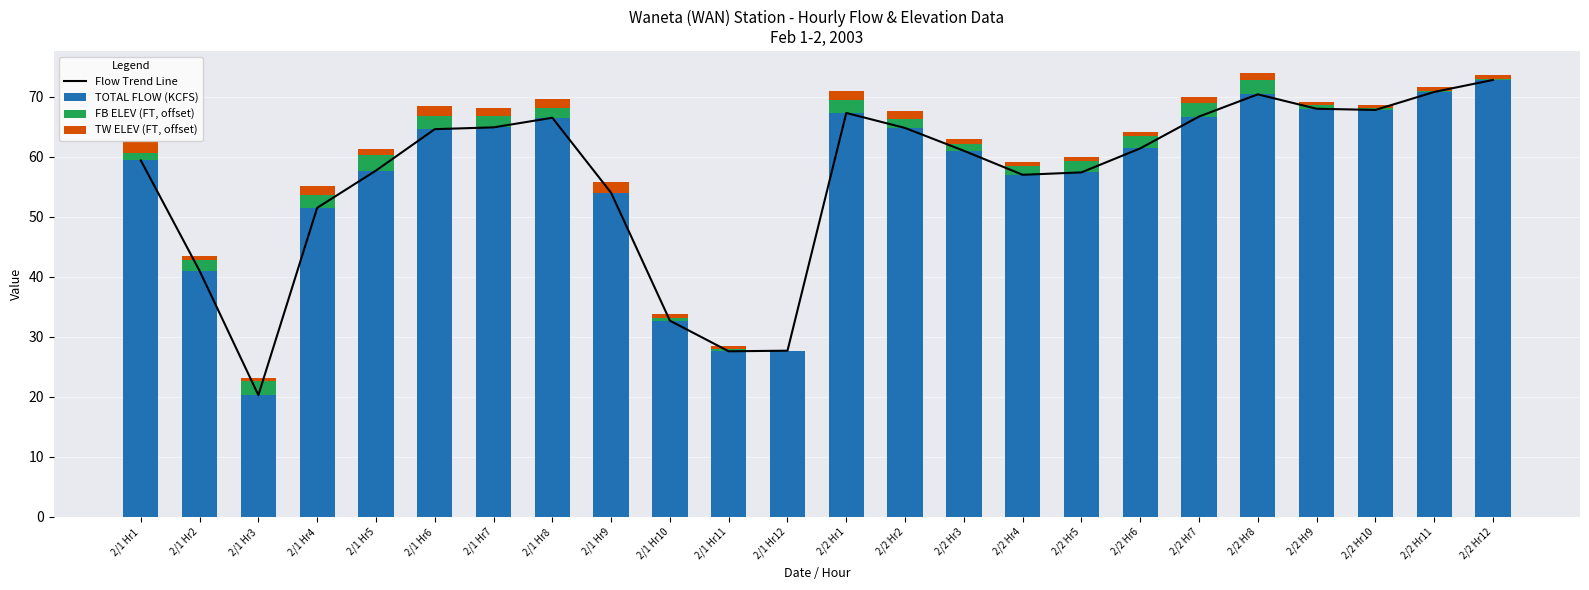

What is the sum of the FB ELEV (FT, offset) values at 2/1 Hr9 and 2/2 Hr2?

1.5